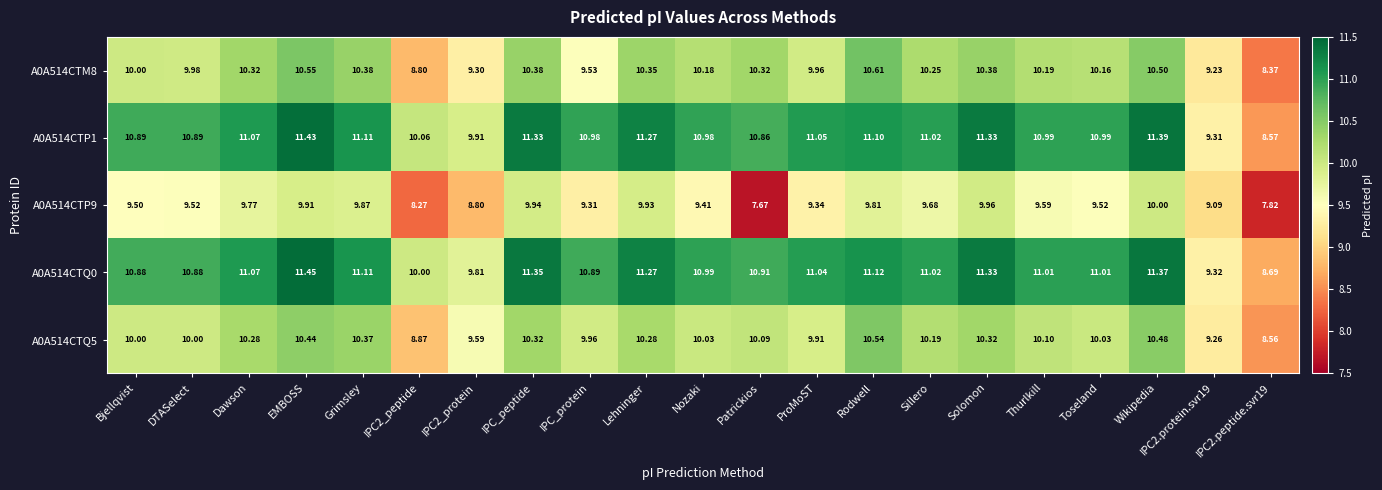

At which category is the sum across all series the highest?

EMBOSS